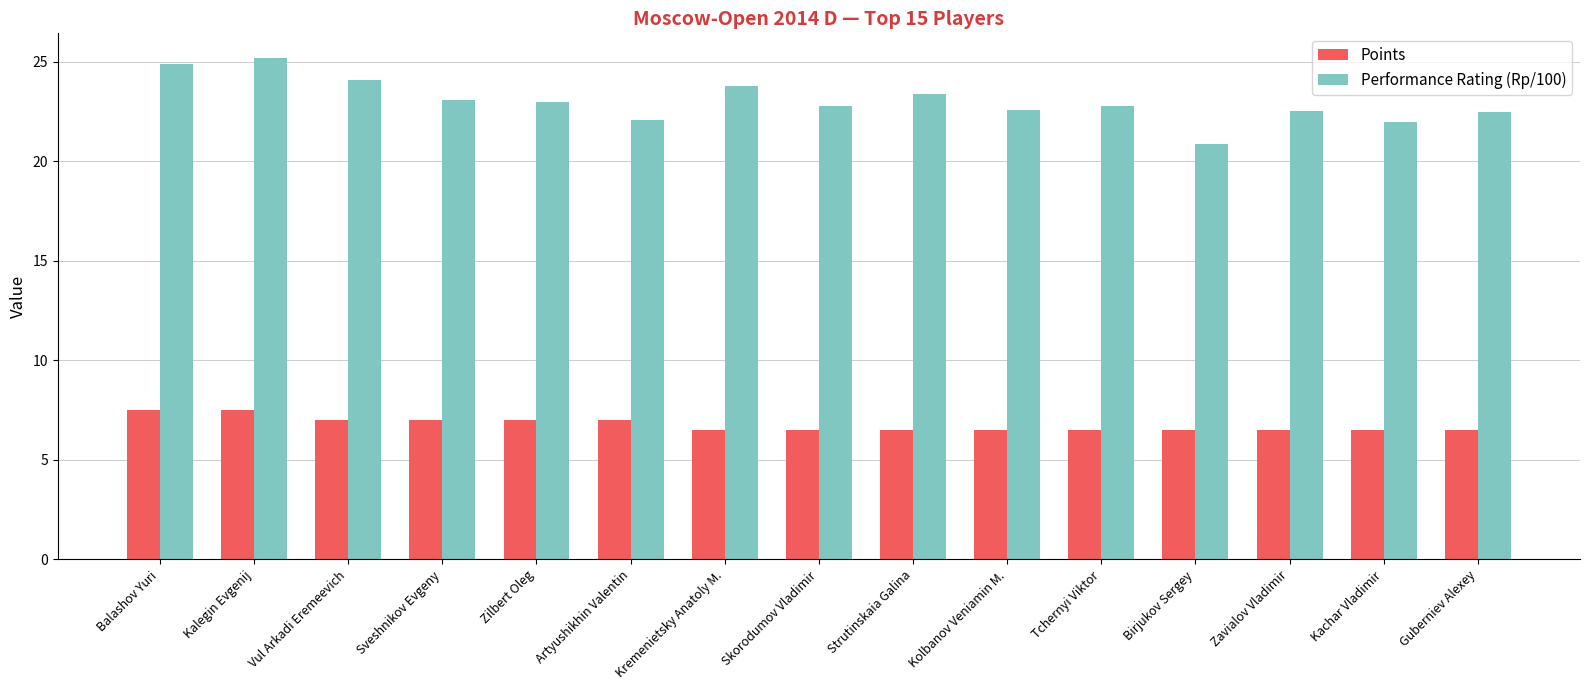

Count the number of categories in the chart.

15